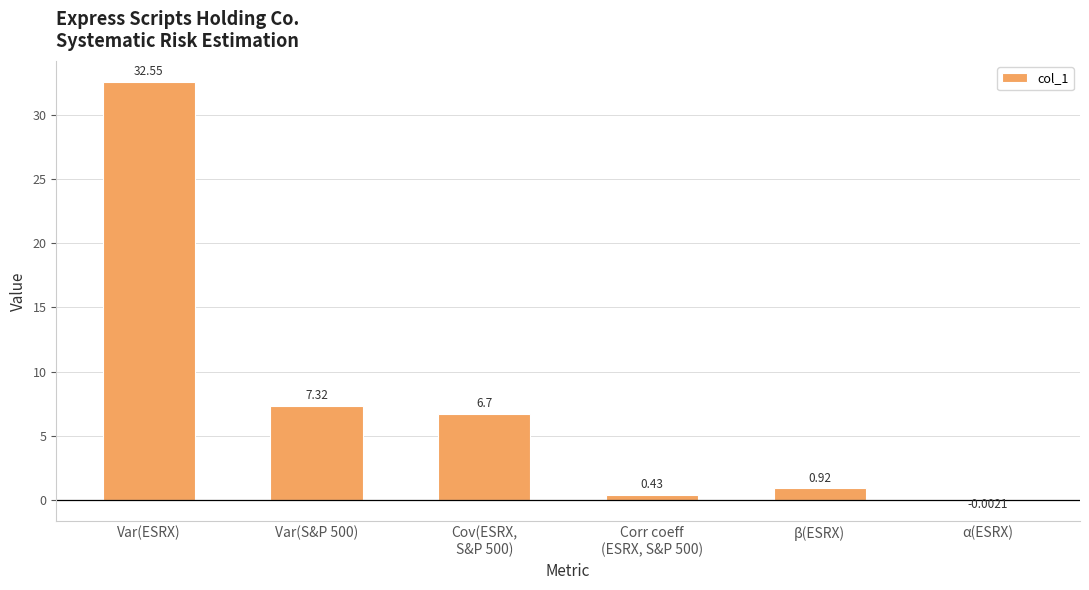

Which category has the highest value across all series?

Var(ESRX)